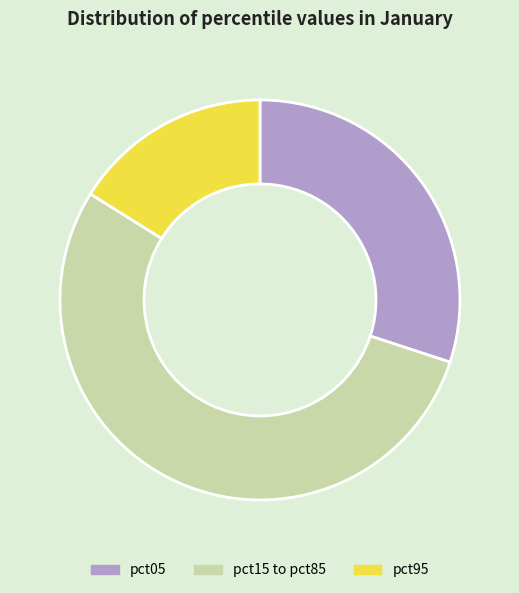

What is the smallest slice in the pie chart?

pct95